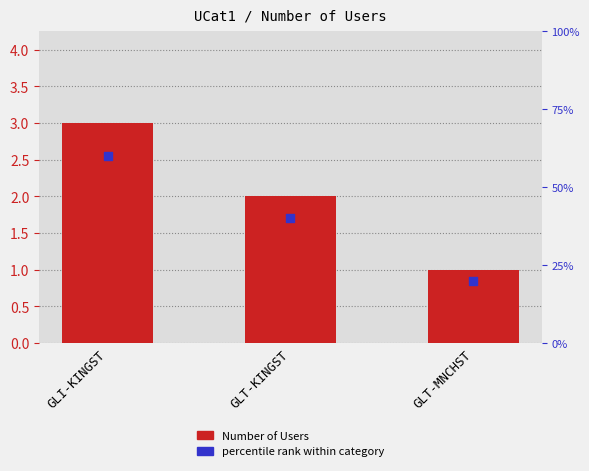

Which series contains the lowest Y value?

percentile rank within category